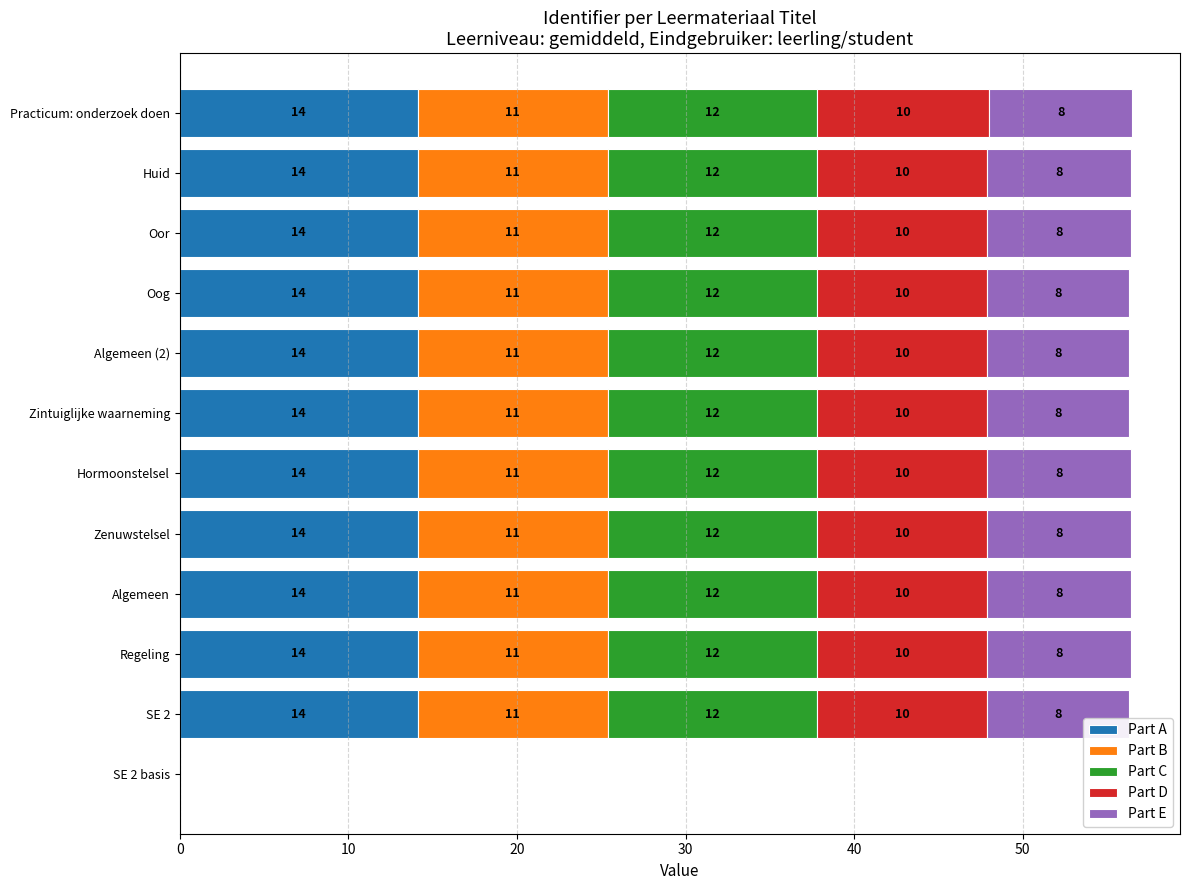

What are all the series names shown in the legend?

Part A, Part B, Part C, Part D, Part E